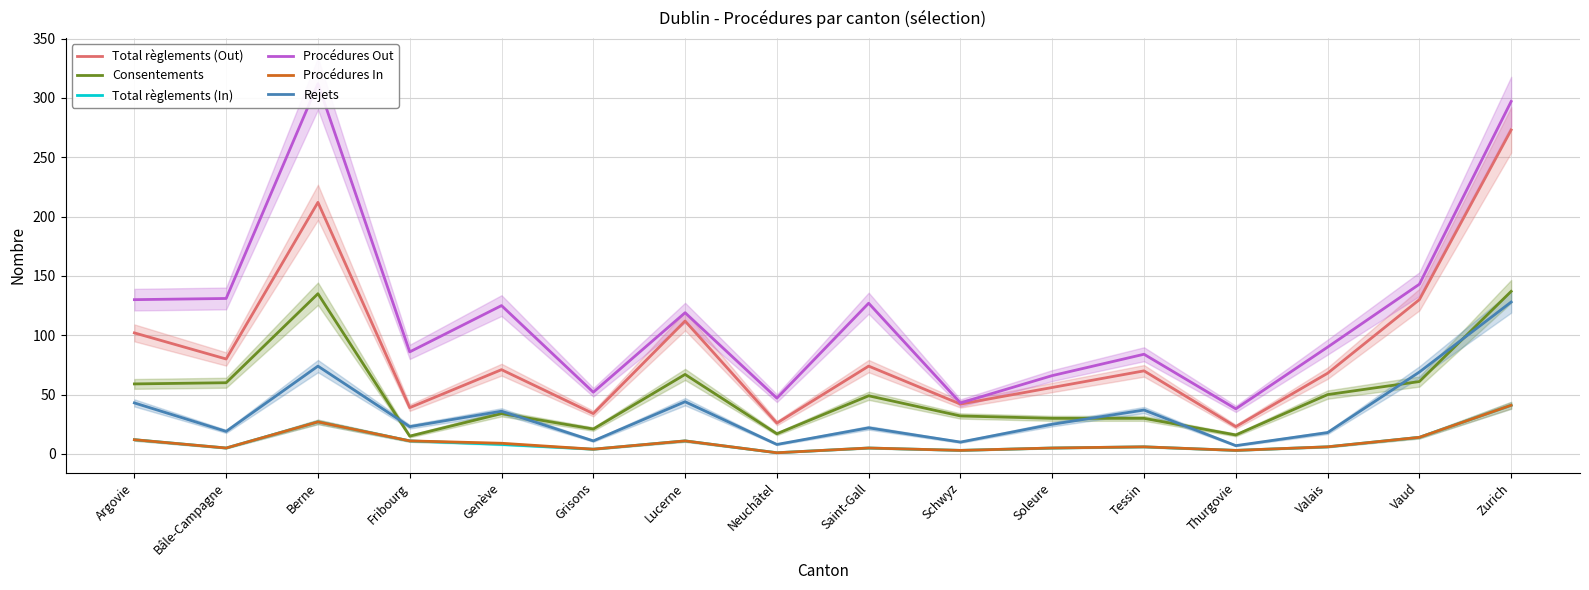

Does the chart have visible grid lines?

Yes